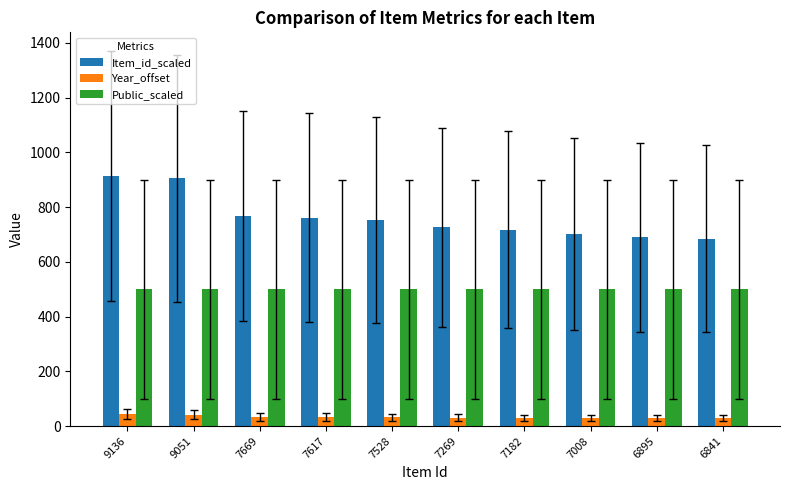

Is the value of Year_offset at 7528 greater than the value of Public_scaled at 7669?

No